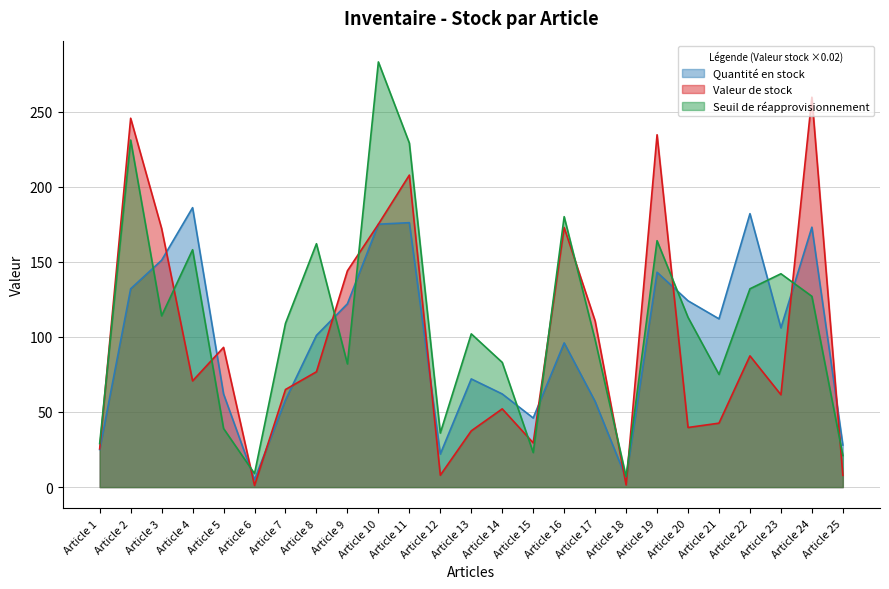

Reading right to left, transcribe all the data shown in this chart.

Quantité en stock: 28.0	173.0	106.0	182.0	112.0	124.0	143.0	6.0	57.0	96.0	46.0	62.0	72.0	22.0	176.0	175.0	122.0	101.0	58.0	5.0	62.0	186.0	151.0	132.0	25.0
Valeur de stock: 7.8	259.5	61.5	87.4	42.6	39.7	234.5	1.4	110.6	172.8	29.4	52.1	37.4	7.9	207.7	175.0	144.0	76.8	65.0	1.1	93.0	70.7	172.1	245.5	25.5
Seuil de réapprovisionnement: 21.0	127.0	142.0	132.0	75.0	113.0	164.0	7.0	98.0	180.0	23.0	83.0	102.0	36.0	229.0	283.0	82.0	162.0	109.0	9.0	39.0	158.0	114.0	231.0	29.0